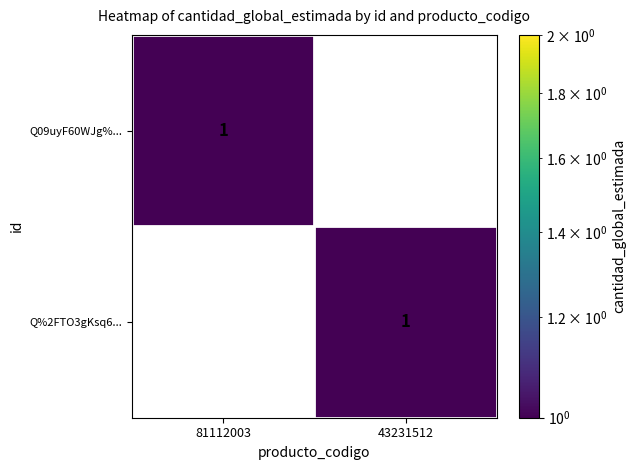

Is the value of Q09uyF60WJg%... at 43231512 greater than the value of Q%2FTO3gKsq6... at 43231512?

No